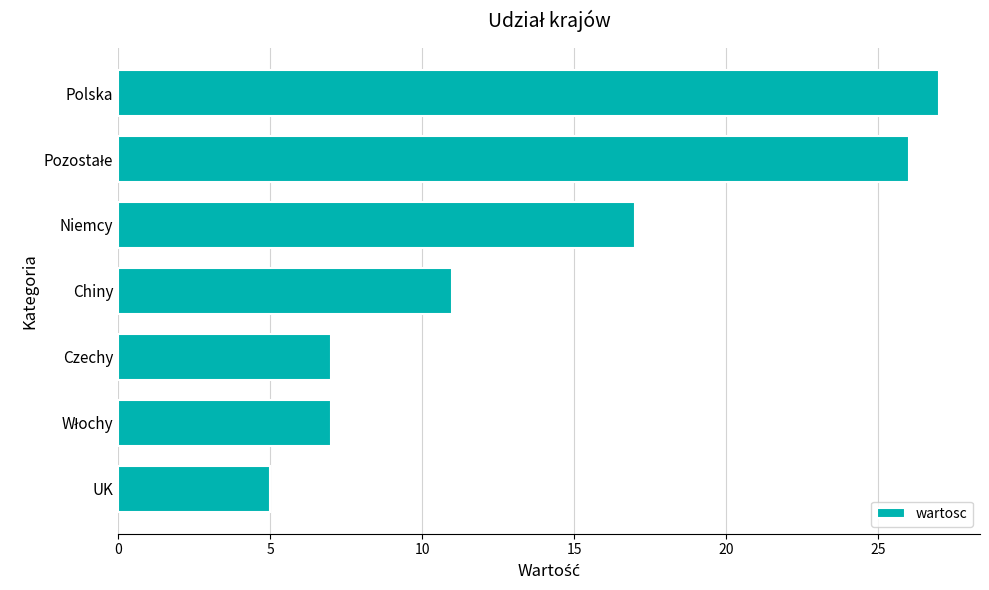

Which has a higher value, Czechy or UK?

Czechy